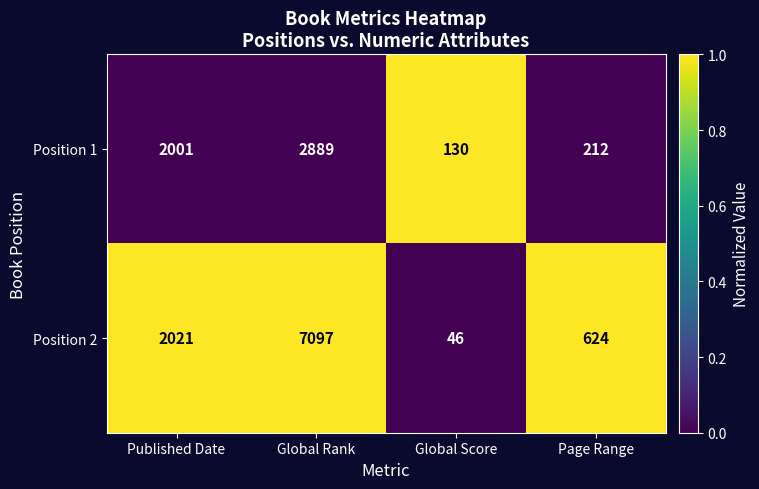

How many categories are shown in the chart?

4